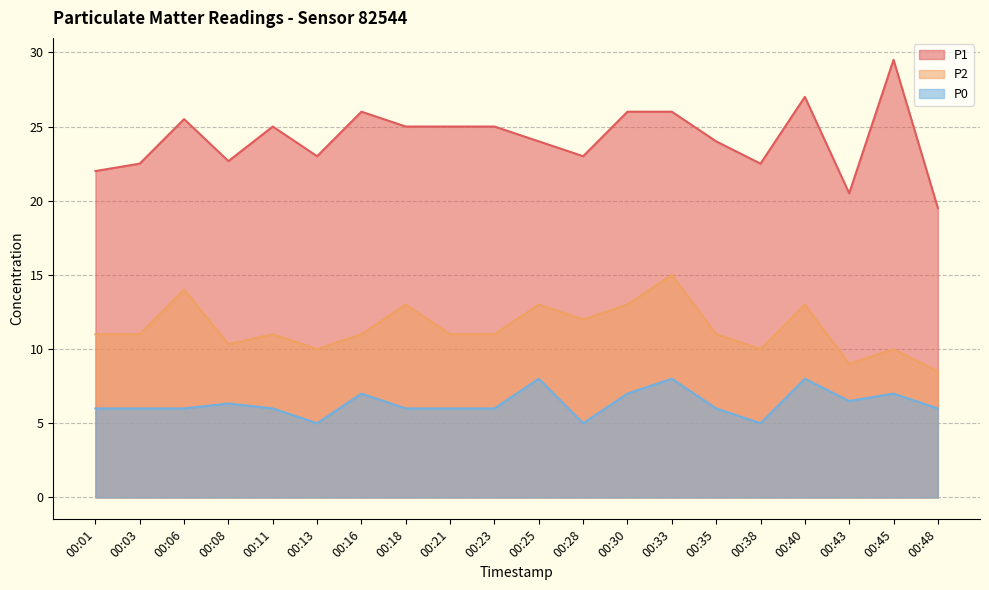

What is the difference between the highest and lowest values at 00:48?

13.5